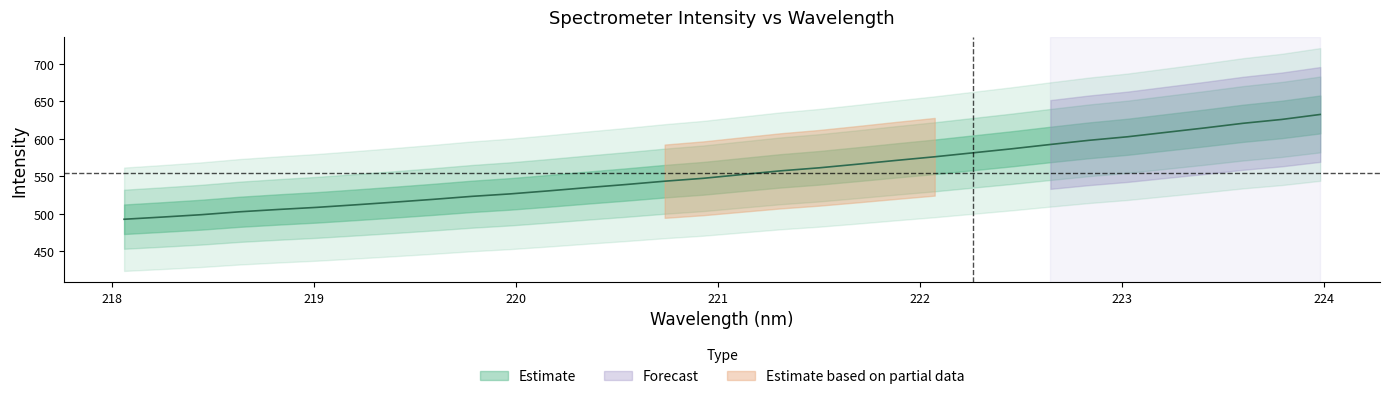

Reading right to left, list all the values displayed in this chart.

632.7	626.0	620.9	614.7	608.8	602.9	598.2	592.6	586.9	581.5	576.2	571.4	566.3	561.4	557.4	552.5	547.5	543.6	539.2	535.1	530.7	526.7	523.3	519.4	515.6	512.1	508.7	505.9	502.8	498.9	495.7	492.8